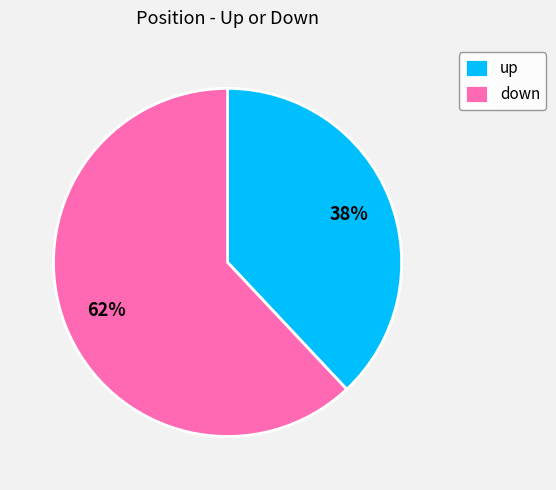

Is it true that down is 68% of the pie?

False